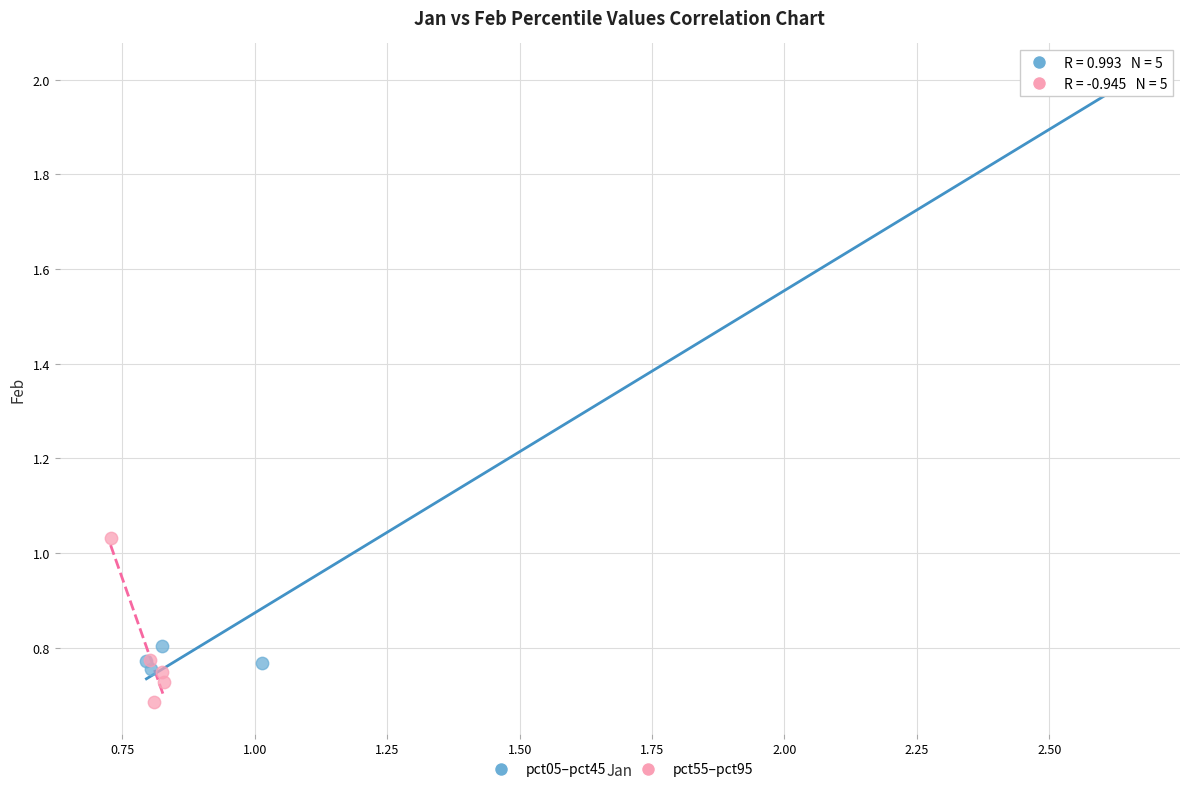

Which series reaches the maximum Y coordinate?

pct05–pct45